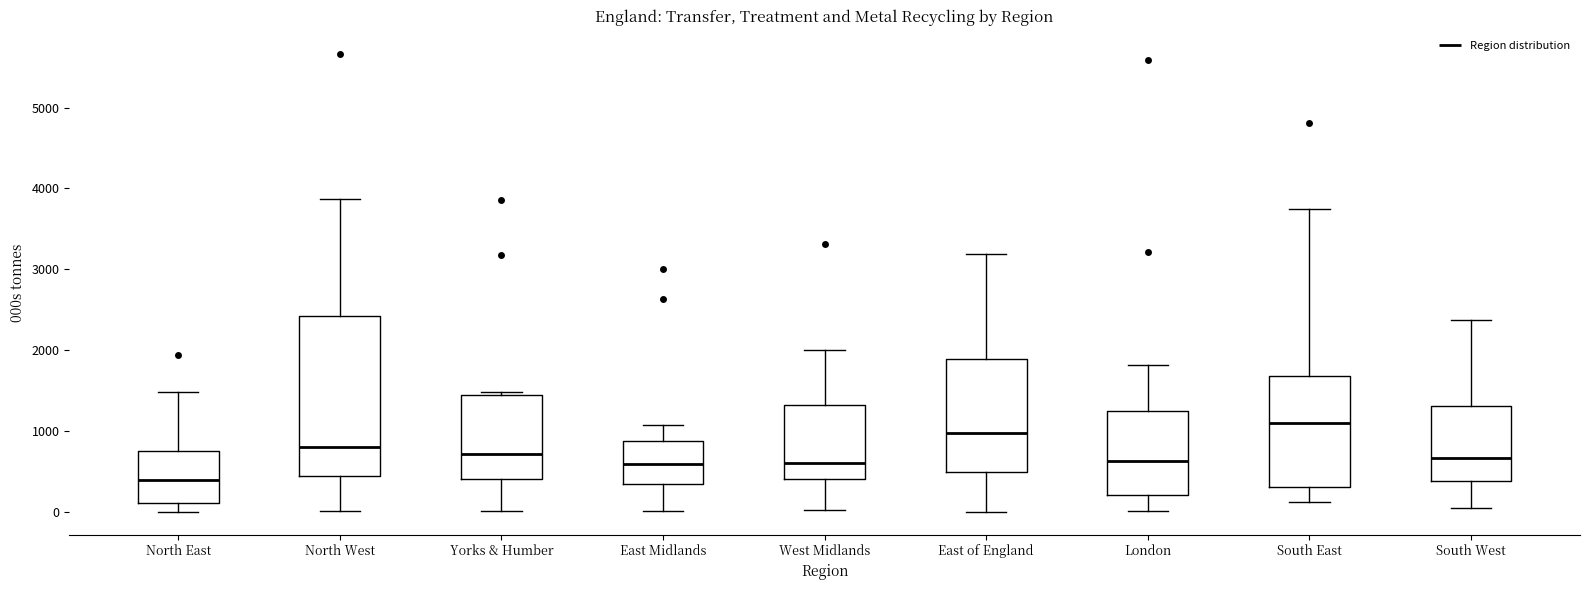

Reading left to right, transcribe this box plot: for each box, give where its median line is, the range the box spans, and where its two whiskers end, as read against the y-axis. The values are not printed on the chart, so give them approximately, as read against the axis.

North East: median 400, box 100 to 800, whiskers 0 to 1500
North West: median 800, box 400 to 2400, whiskers 0 to 3900
Yorks & Humber: median 700, box 400 to 1500, whiskers 0 to 1500 (just above the box's upper edge)
East Midlands: median 600, box 300 to 900, whiskers 0 to 1100
West Midlands: median 600, box 400 to 1300, whiskers 0 to 2000
East of England: median 1000, box 500 to 1900, whiskers 0 to 3200
London: median 600, box 200 to 1200, whiskers 0 to 1800
South East: median 1100, box 300 to 1700, whiskers 100 to 3700
South West: median 700, box 400 to 1300, whiskers 0 to 2400